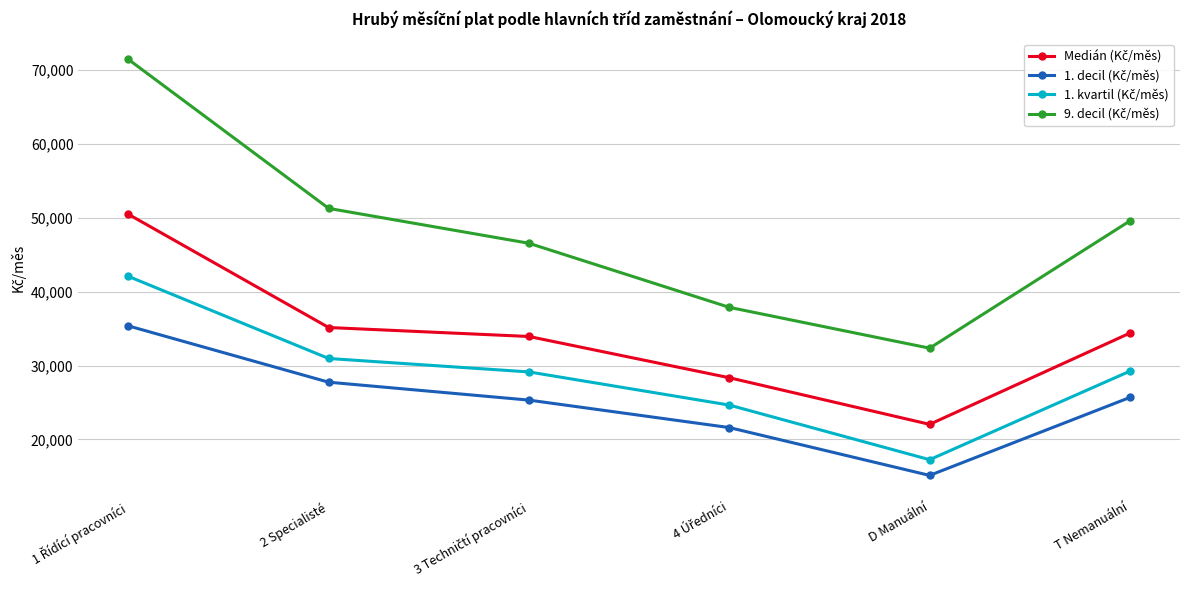

What is the label of the 2nd point from the right?

D Manuální